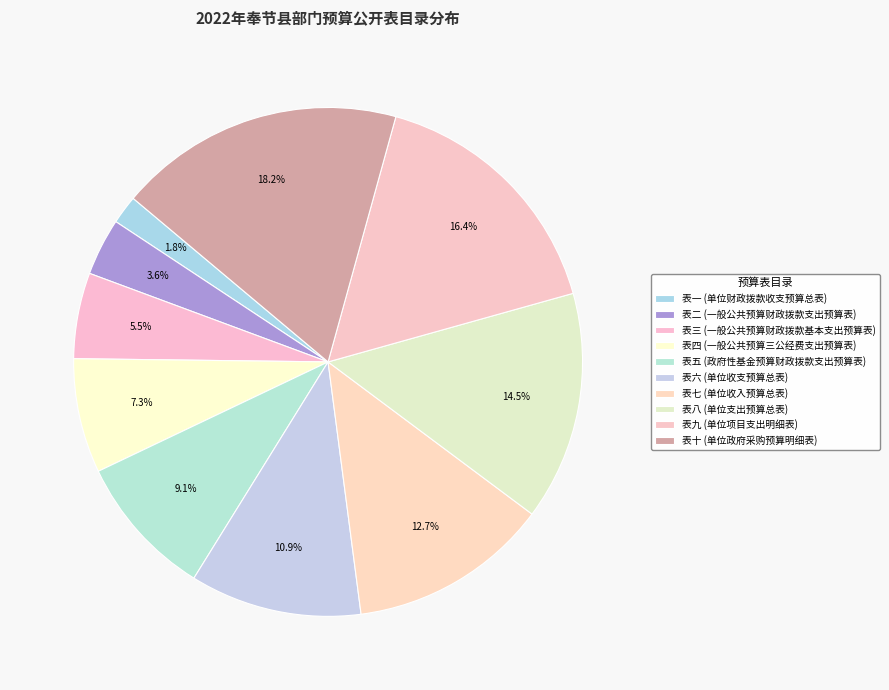

What percentage is the 表八 slice, to the nearest percent?

15%